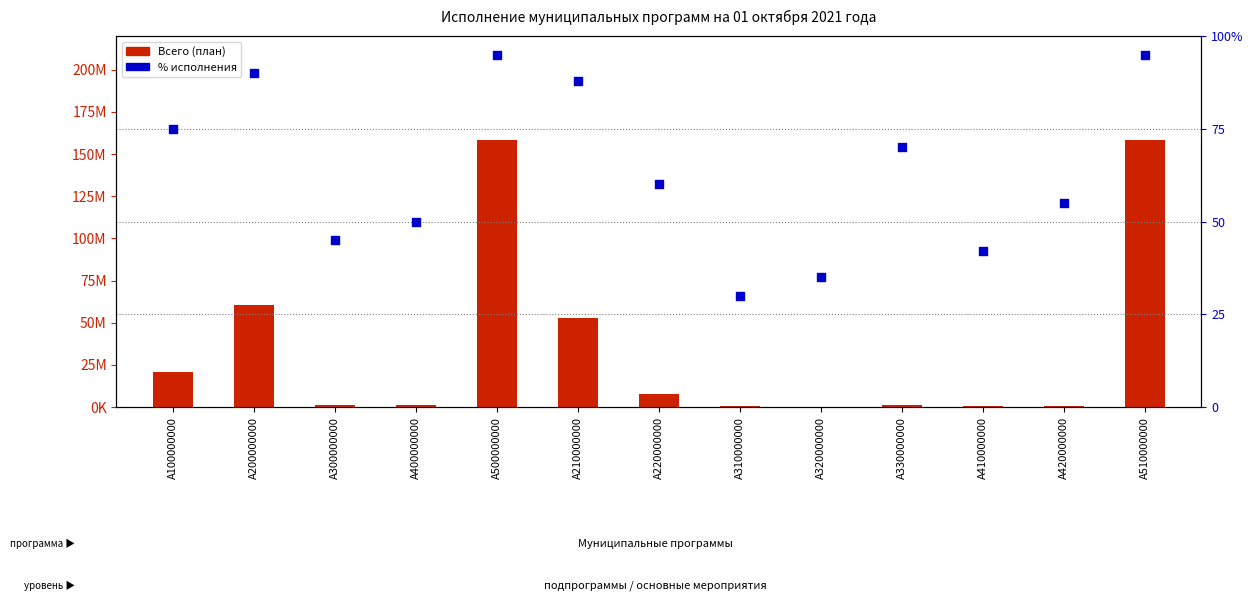

At how many categories does at least one series exceed 121537836?

2